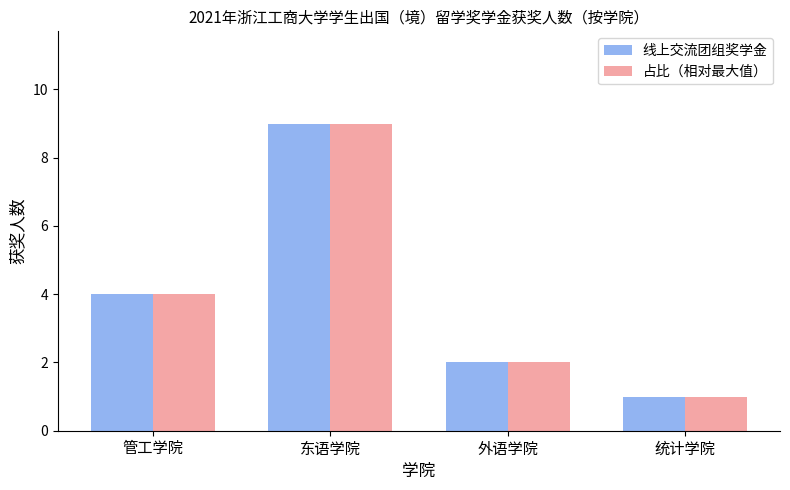

At how many categories does at least one series exceed 3?

2